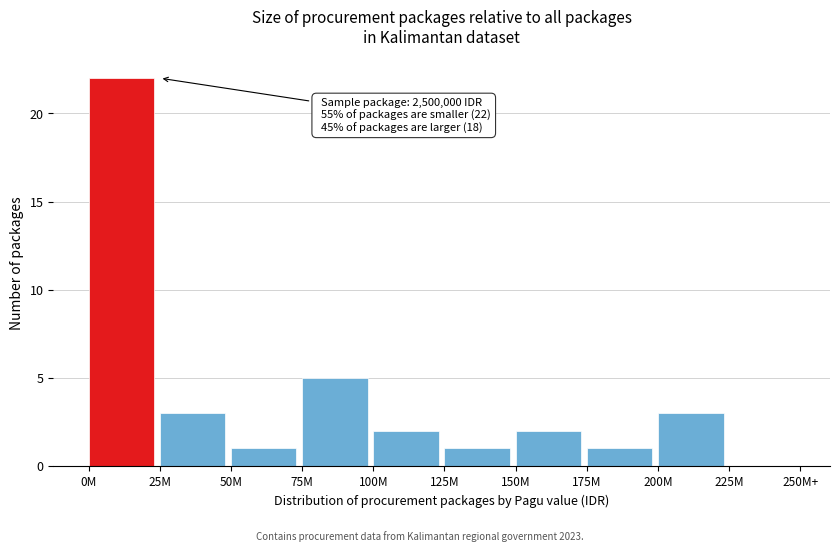

Reading left to right, list all the values displayed in this chart.

0M=22	25M=3	50M=1	75M=5	100M=2	125M=1	150M=2	175M=1	200M=3	225M=0